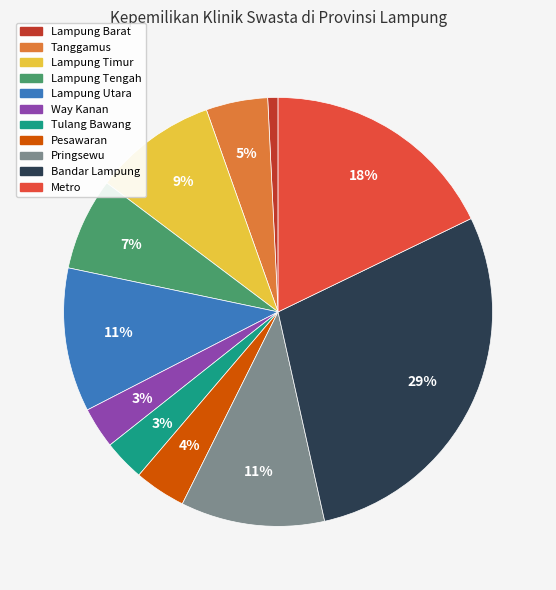

To the nearest percent, what is the average slice percentage?

9%